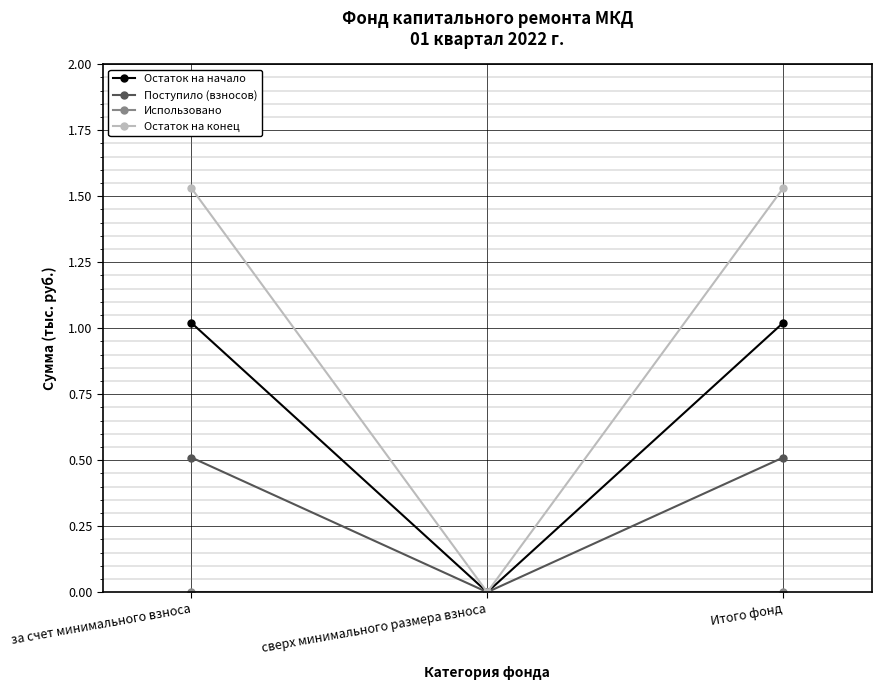

What is the label of the 3rd point from the left?

Итого фонд